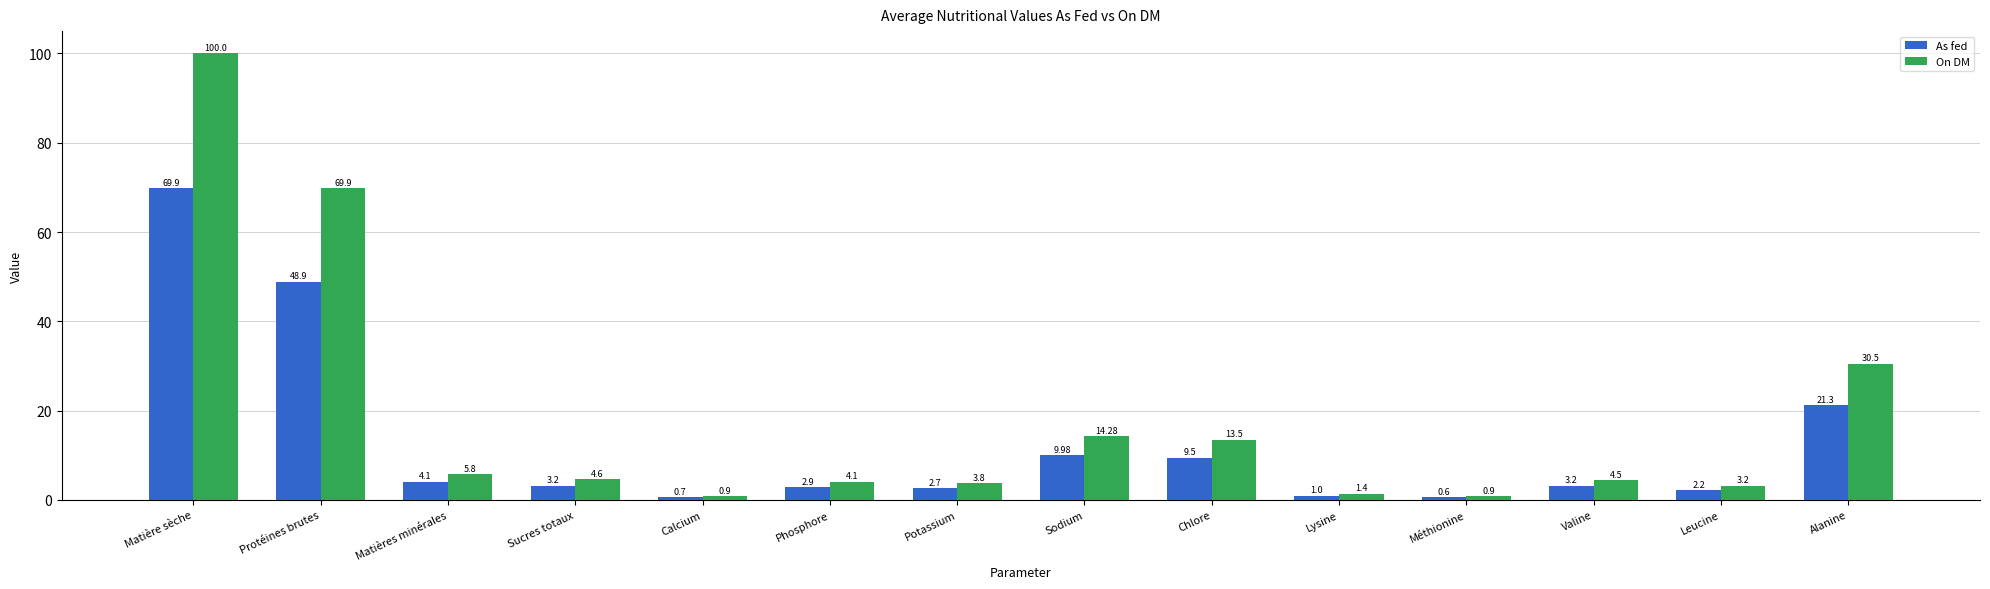

Where does the As fed series first go above 3?

Matière sèche